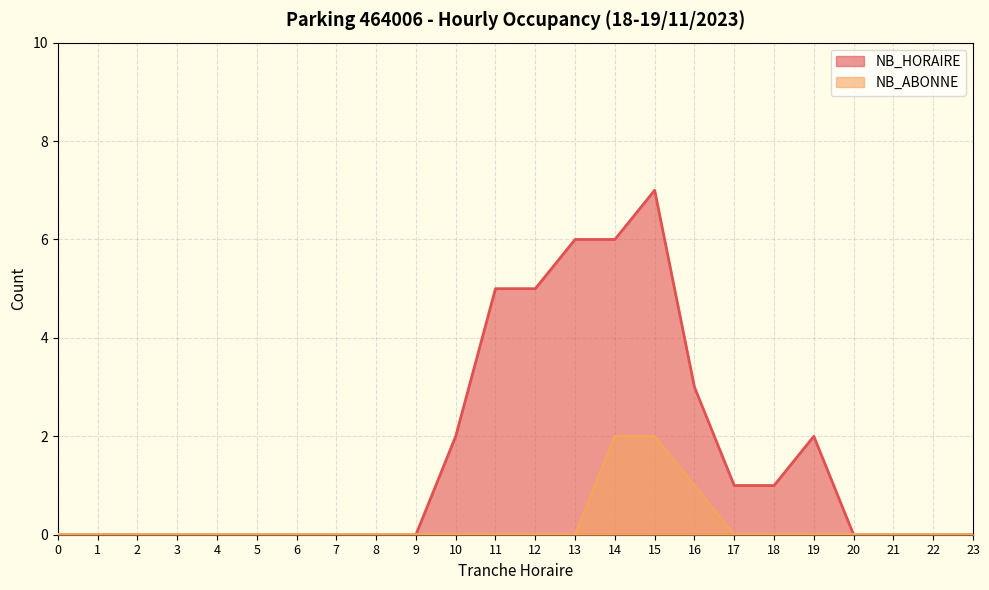

True or false: NB_ABONNE and NB_HORAIRE intersect in this chart.

False